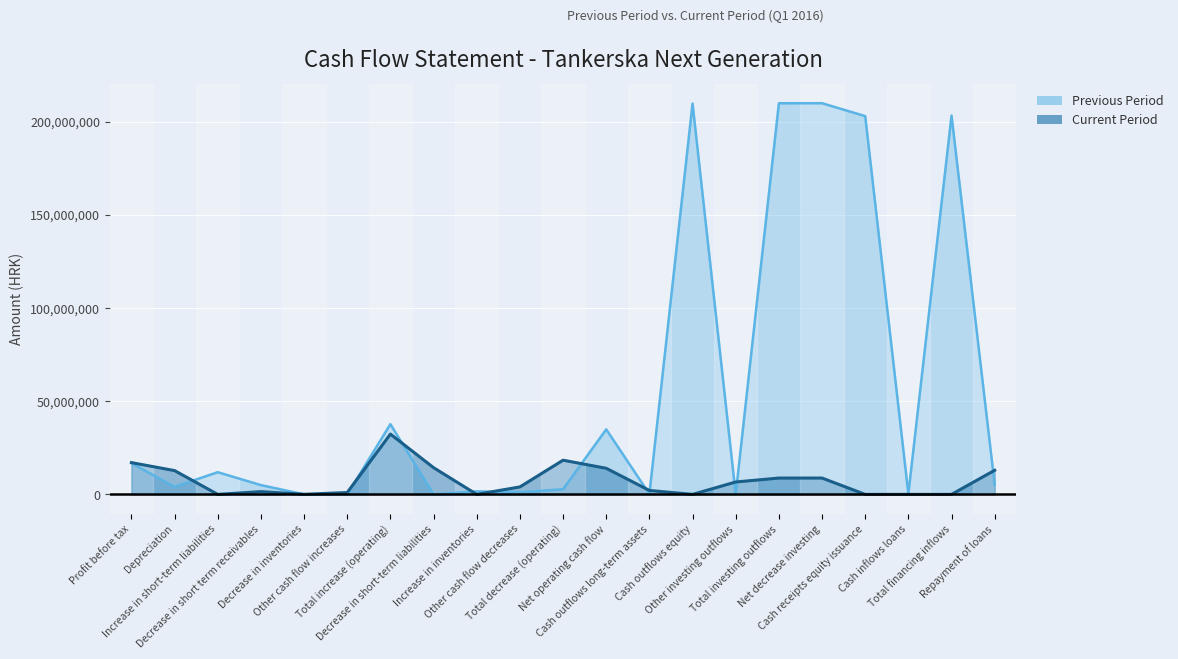

What is the difference between the highest and lowest values at Other cash flow increases?

1001173